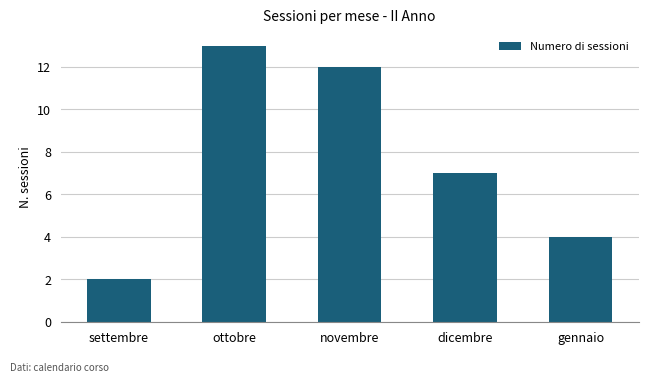

The value at gennaio is 4. True or false?

True